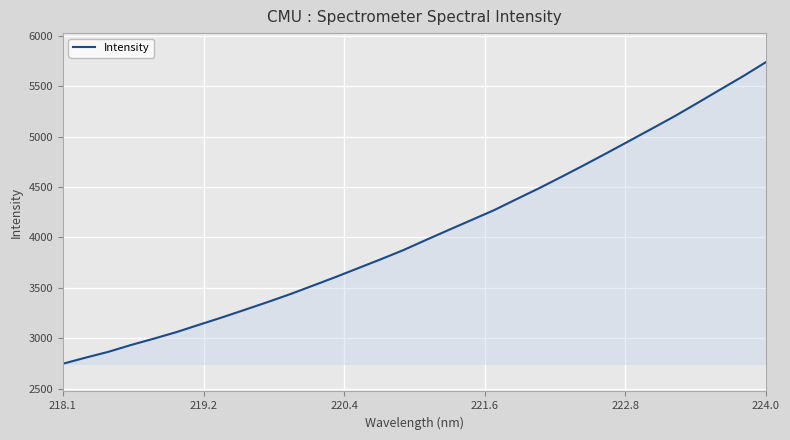

What is the smallest value displayed?

2748.8